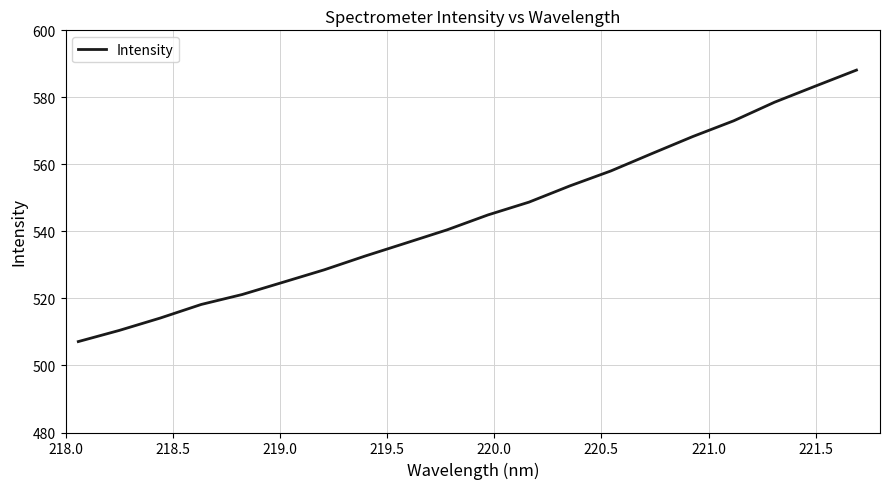

What is the smallest value displayed?

507.1